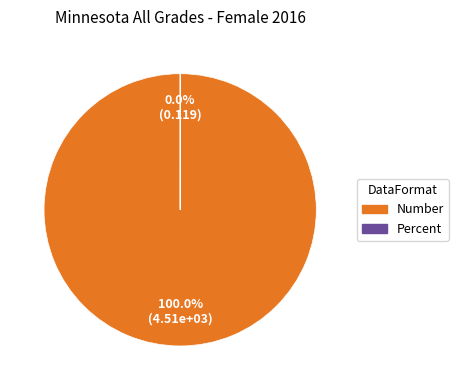

Count the number of slices in the pie.

2